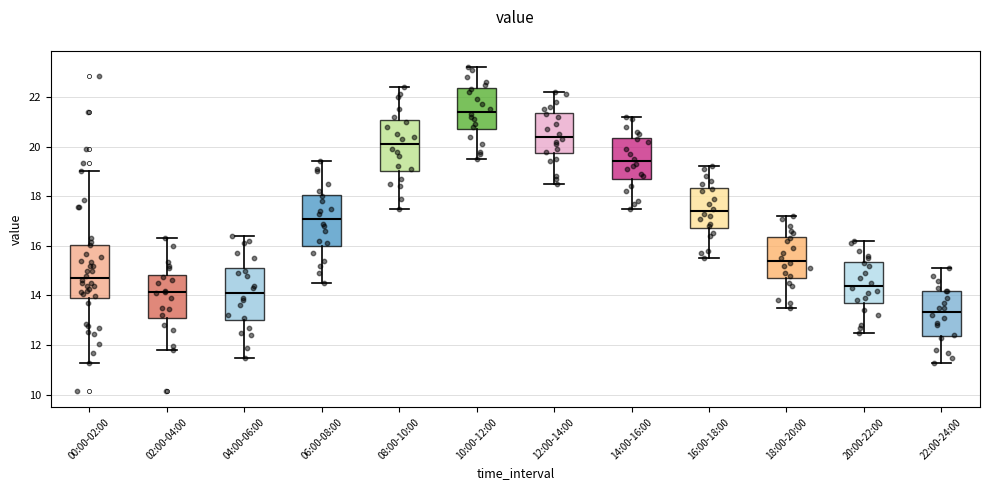

Reading left to right, transcribe this box plot: for each box, give where its median line is, the range the box spans, and where its two whiskers end, as read against the y-axis. The values are not printed on the chart, so give them approximately, as read against the axis.

00:00-02:00: median 14.8, box 14.0 to 16.0, whiskers 11.4 to 19.0
02:00-04:00: median 14.2, box 13.2 to 14.8, whiskers 11.8 to 16.4
04:00-06:00: median 14.2, box 13.0 to 15.2, whiskers 11.6 to 16.4
06:00-08:00: median 17.2, box 16.0 to 18.0, whiskers 14.6 to 19.4
08:00-10:00: median 20.2, box 19.0 to 21.0, whiskers 17.6 to 22.4
10:00-12:00: median 21.4, box 20.8 to 22.4, whiskers 19.6 to 23.2
12:00-14:00: median 20.4, box 19.8 to 21.4, whiskers 18.6 to 22.2
14:00-16:00: median 19.4, box 18.8 to 20.4, whiskers 17.6 to 21.2
16:00-18:00: median 17.4, box 16.8 to 18.4, whiskers 15.6 to 19.2
18:00-20:00: median 15.4, box 14.8 to 16.4, whiskers 13.6 to 17.2
20:00-22:00: median 14.4, box 13.8 to 15.4, whiskers 12.6 to 16.2
22:00-24:00: median 13.4, box 12.4 to 14.2, whiskers 11.4 to 15.2